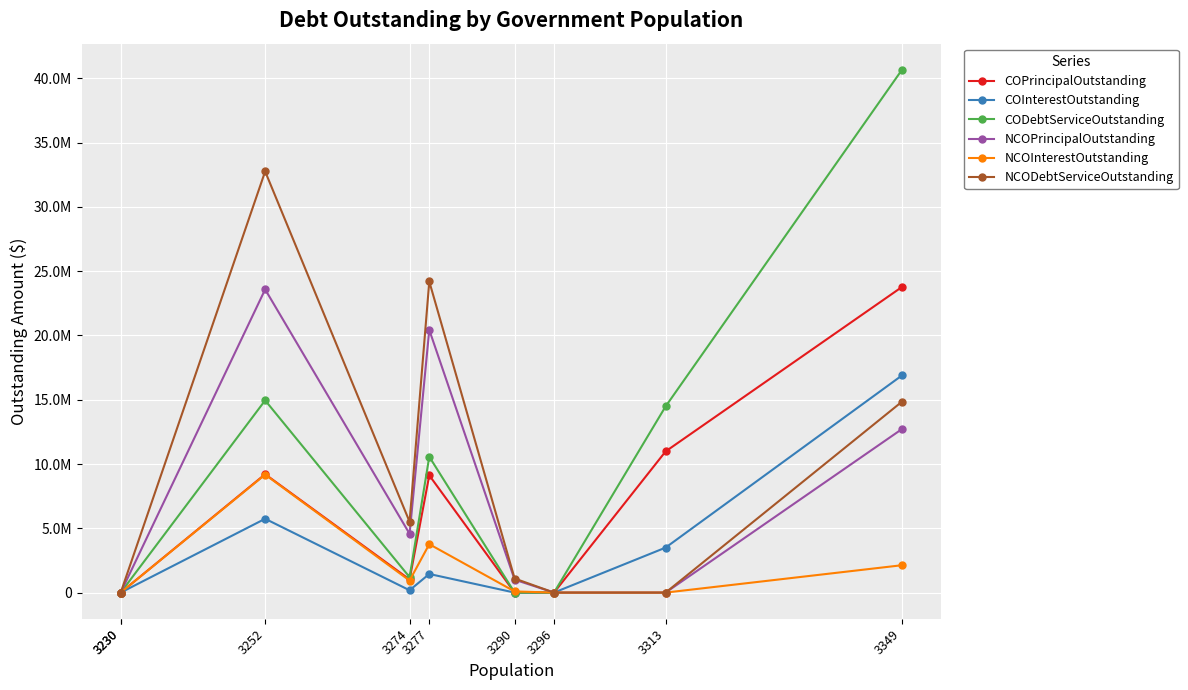

True or false: COInterestOutstanding and NCODebtServiceOutstanding intersect in this chart.

False